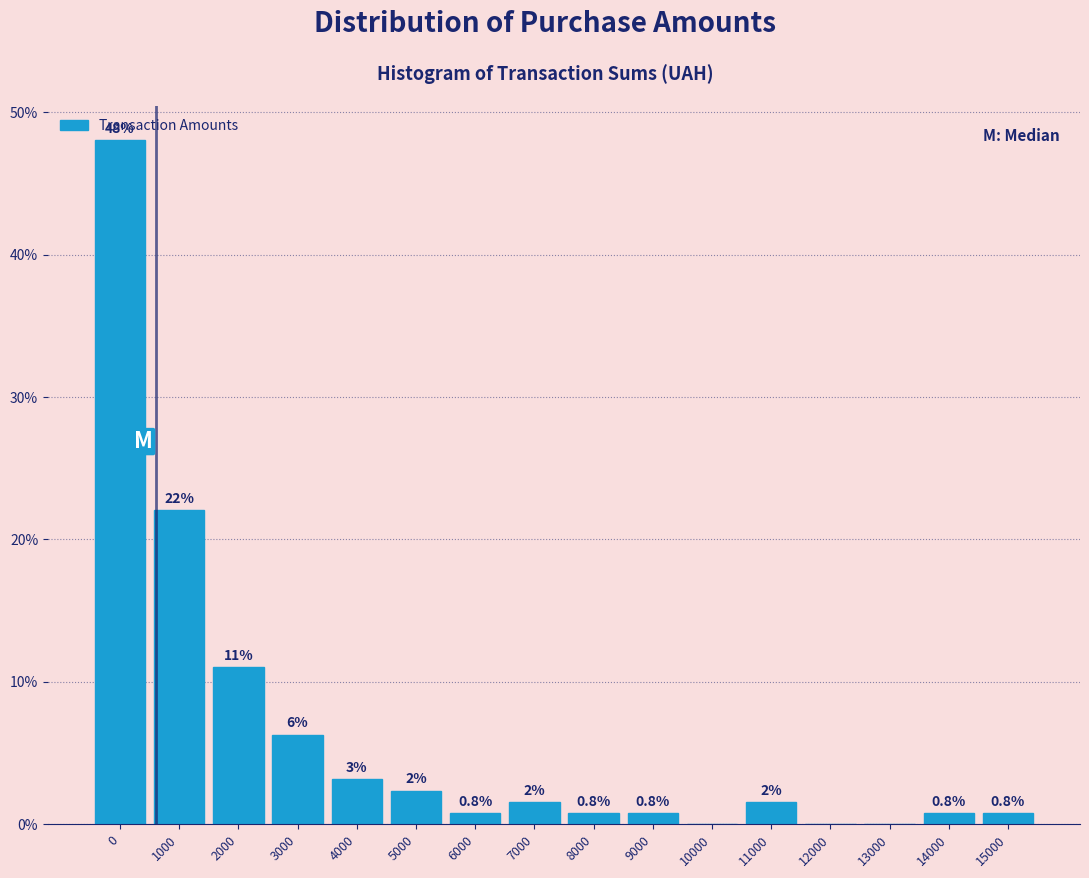

Between 8000 and 12000, which is larger?

8000